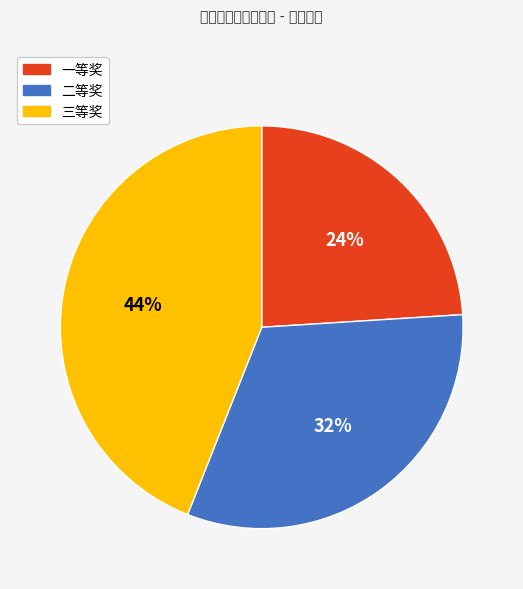

Does any single category account for the majority?

No